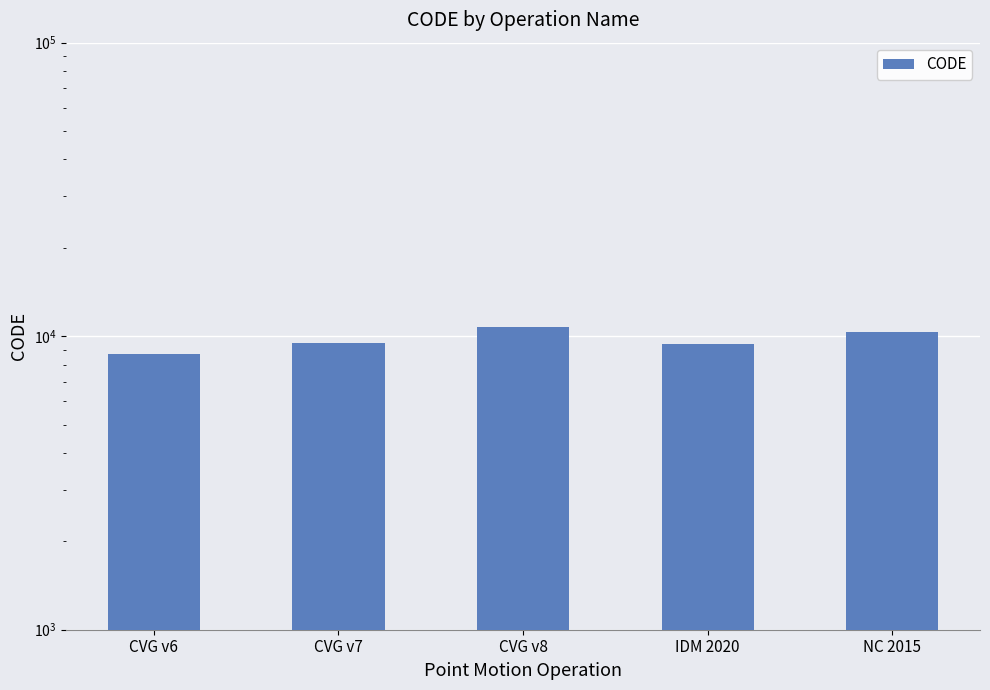

Rank the categories by value from lowest to highest.

CVG v6, IDM 2020, CVG v7, NC 2015, CVG v8